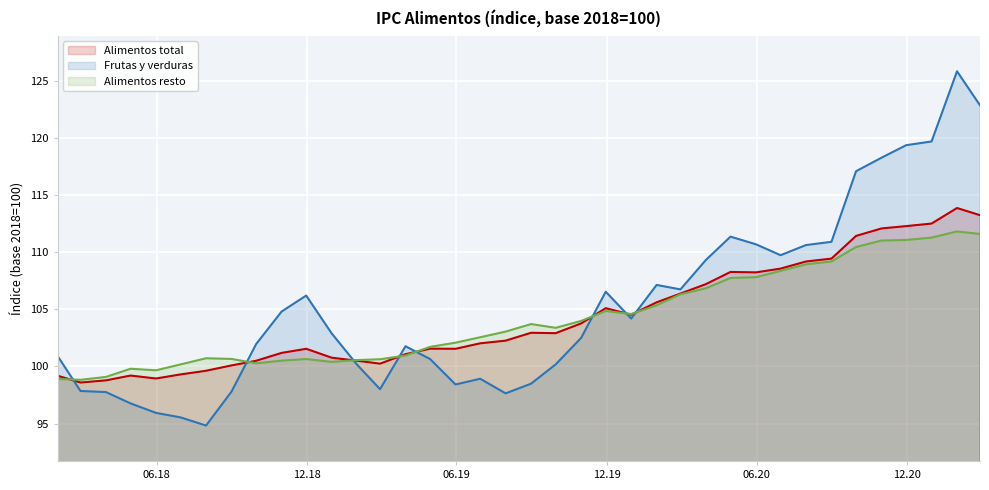

How many intersections are there between Alimentos total and Frutas y verduras?

8